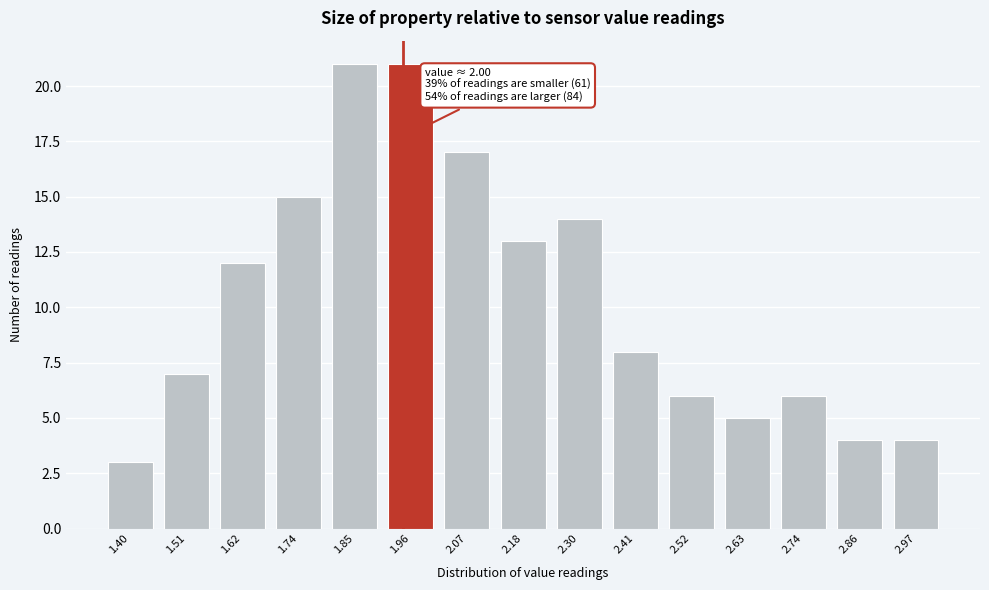

Reading left to right, extract all data points from this chart.

1.40=3	1.51=7	1.62=12	1.74=15	1.85=21	1.96=21	2.07=17	2.18=13	2.30=14	2.41=8	2.52=6	2.63=5	2.74=6	2.86=4	2.97=4